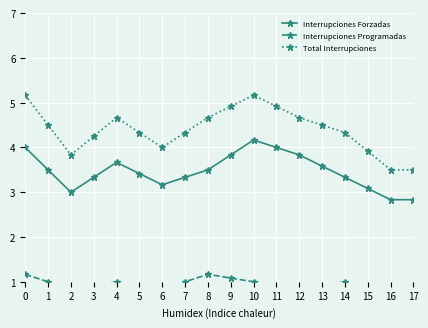

True or false: Interrupciones Forzadas has more than 1 interior local peaks.

True